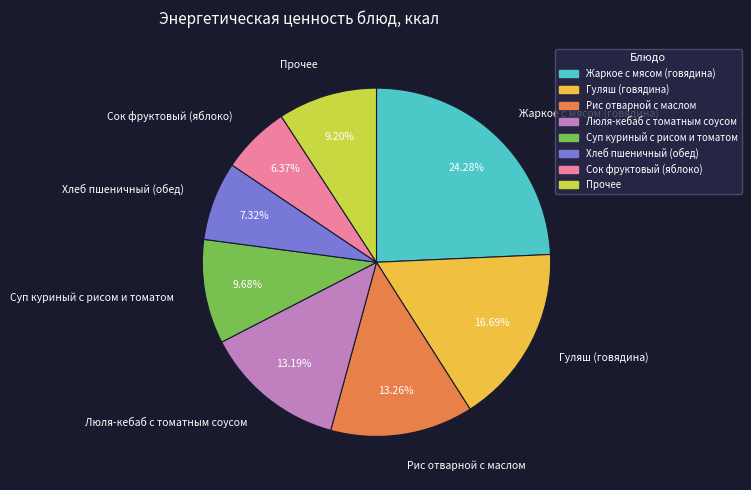

How many slices are in this pie chart?

8